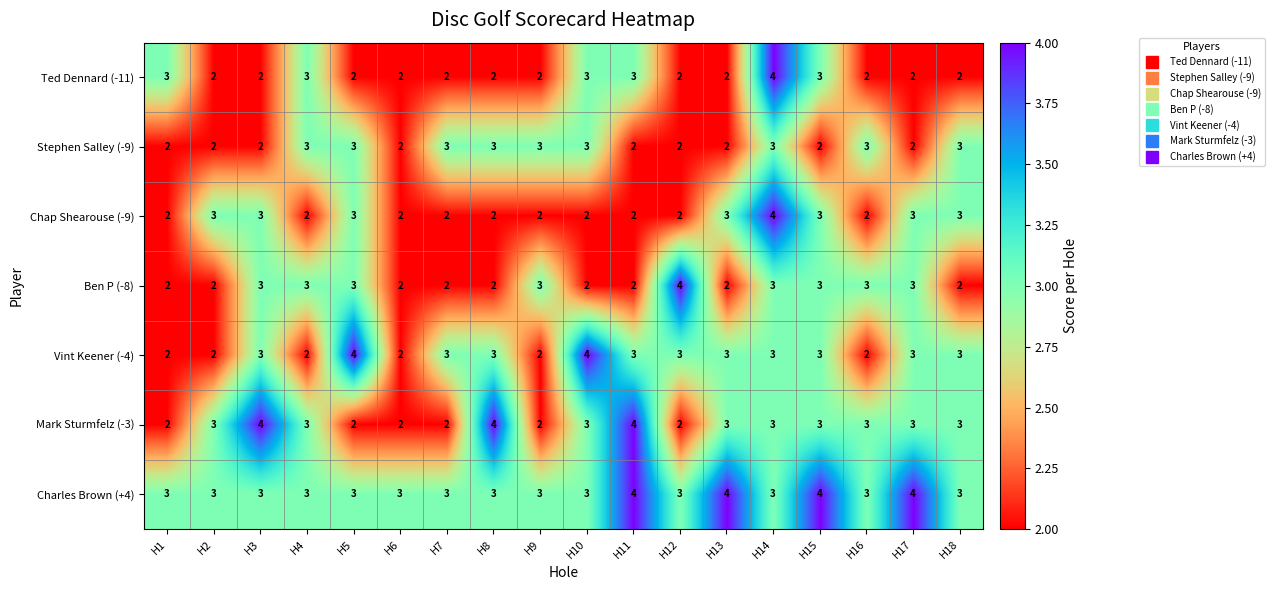

What is the sum of all Ben P (-8) values?

46